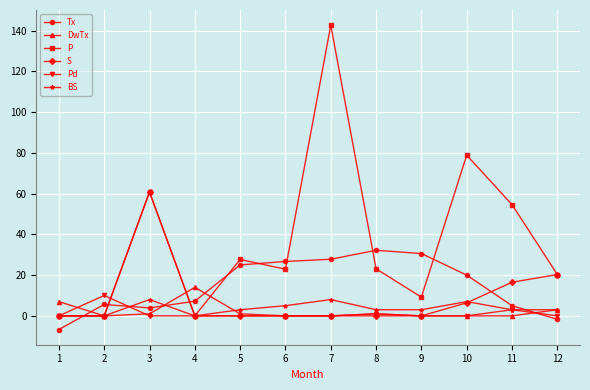

The Tx series shows 55.0 at 8. True or false?

False